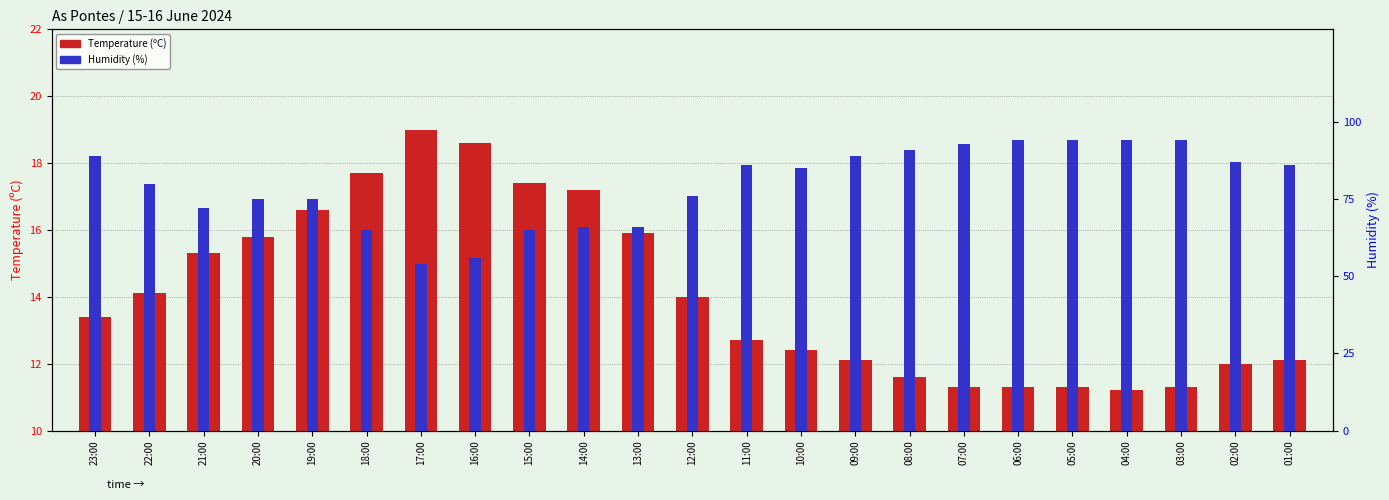

Which series changed the most between 13:00 and 02:00?

Humidity (%)